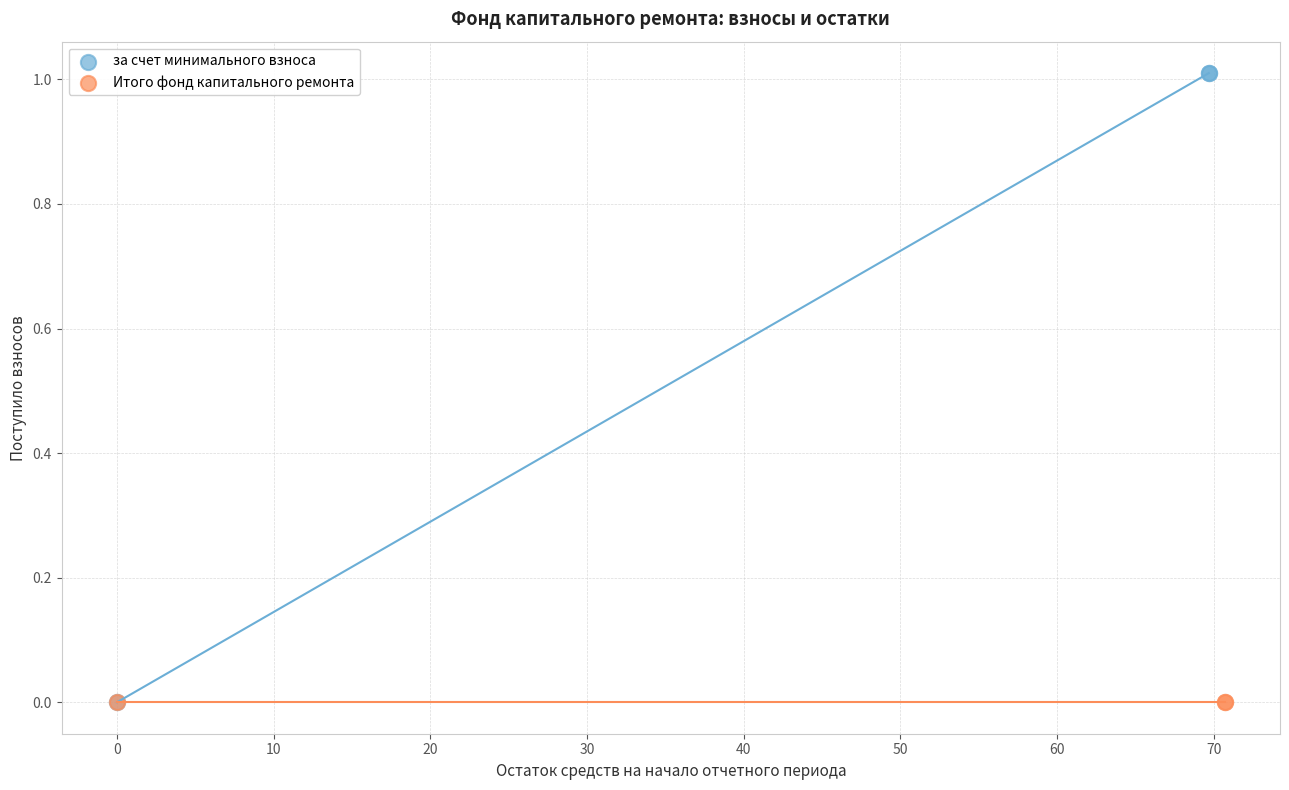

Which series contains the highest Y value?

за счет минимального взноса